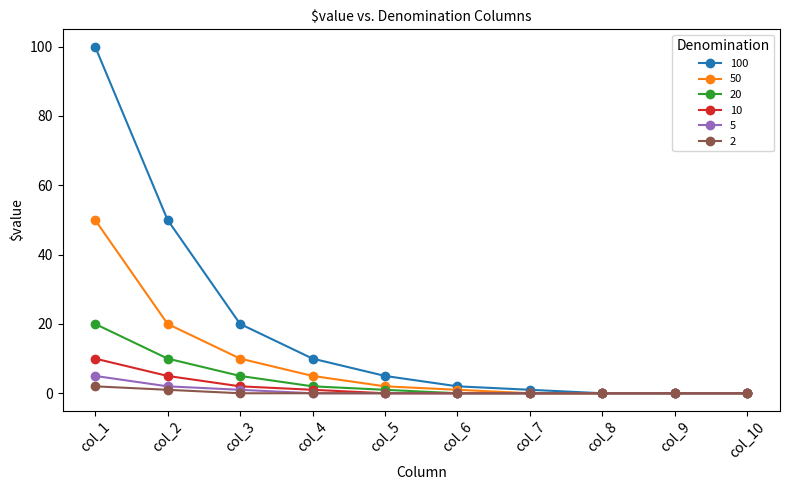

Reading right to left, list all the values displayed in this chart.

100: 0	0	0	1	2	5	10	20	50	100
50: 0	0	0	0	1	2	5	10	20	50
20: 0	0	0	0	0	1	2	5	10	20
10: 0	0	0	0	0	0	1	2	5	10
5: 0	0	0	0	0	0	0	1	2	5
2: 0	0	0	0	0	0	0	0	1	2